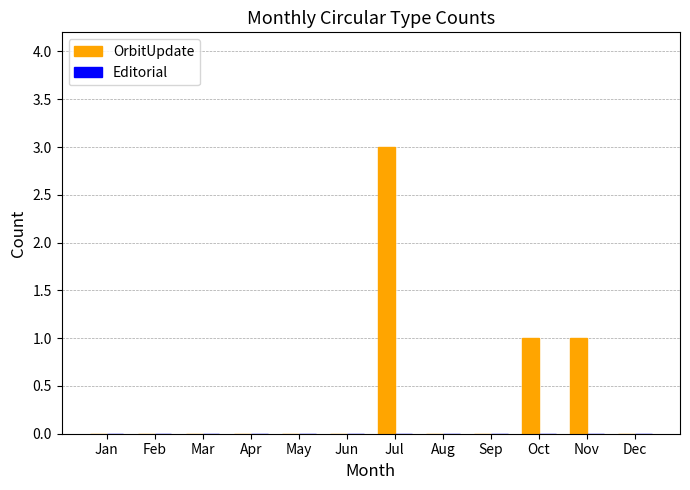

How many distinct data groups are displayed?

1